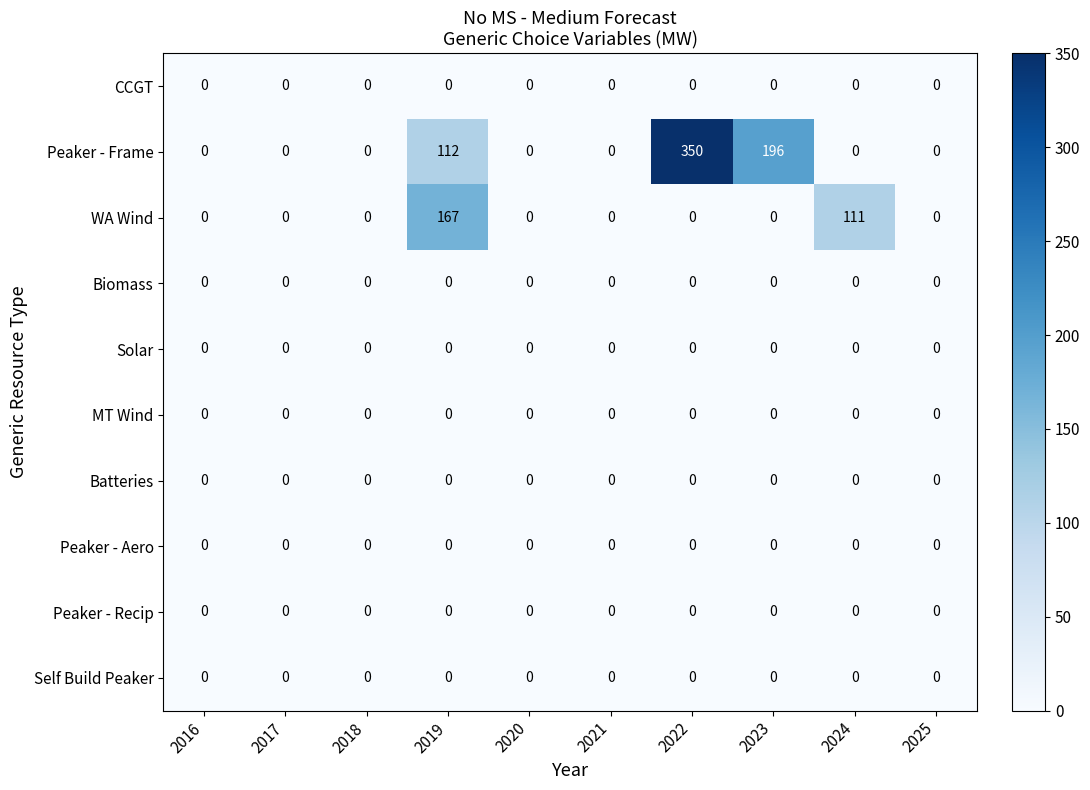

At which category is the sum across all series the highest?

2022